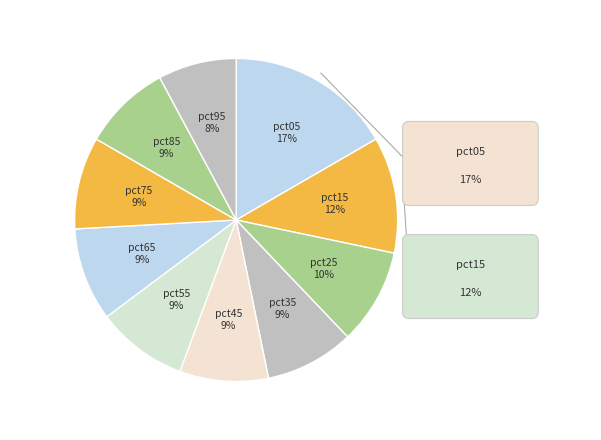

How many segments does this pie chart have?

10